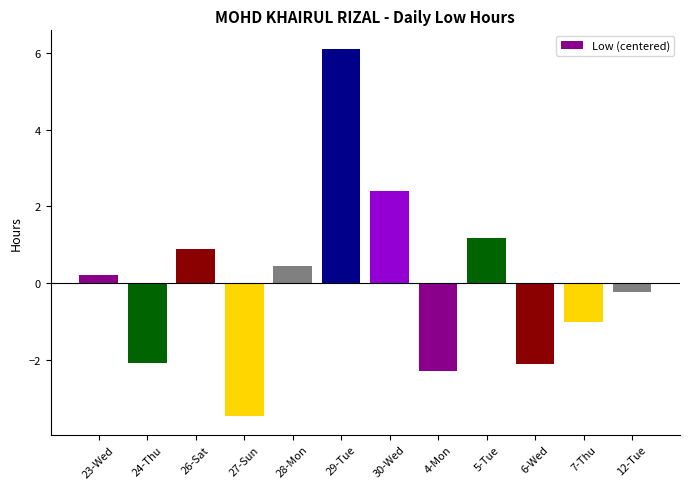

How many data points does each series have?

12